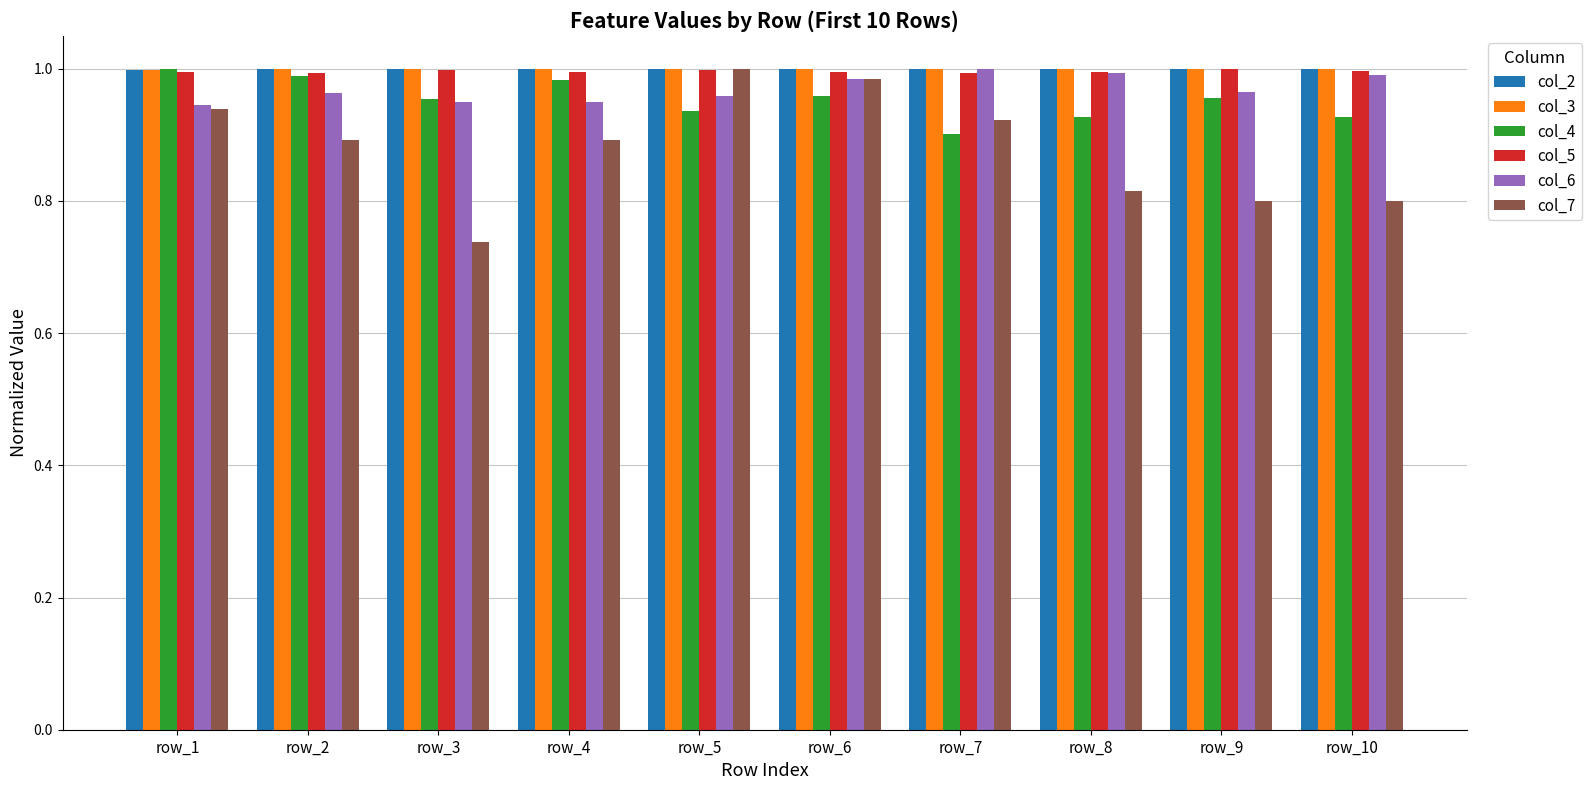

How many series are shown in this chart?

6